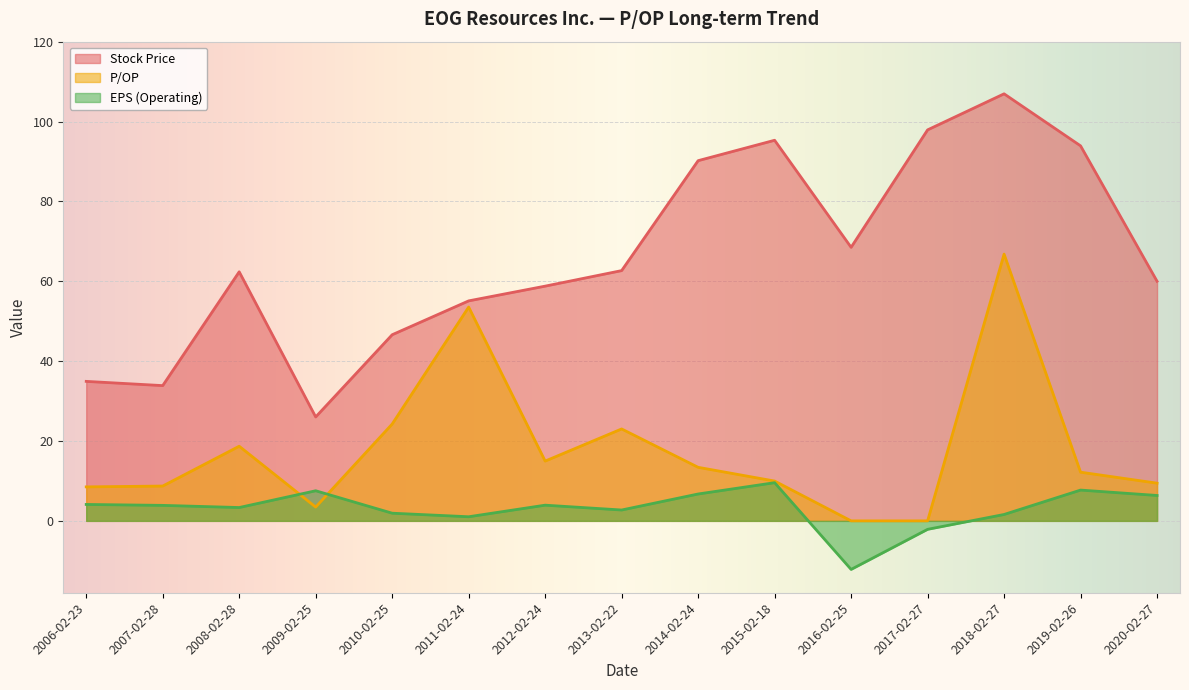

What is the difference between the highest and lowest values at 2013-02-22?

60.0